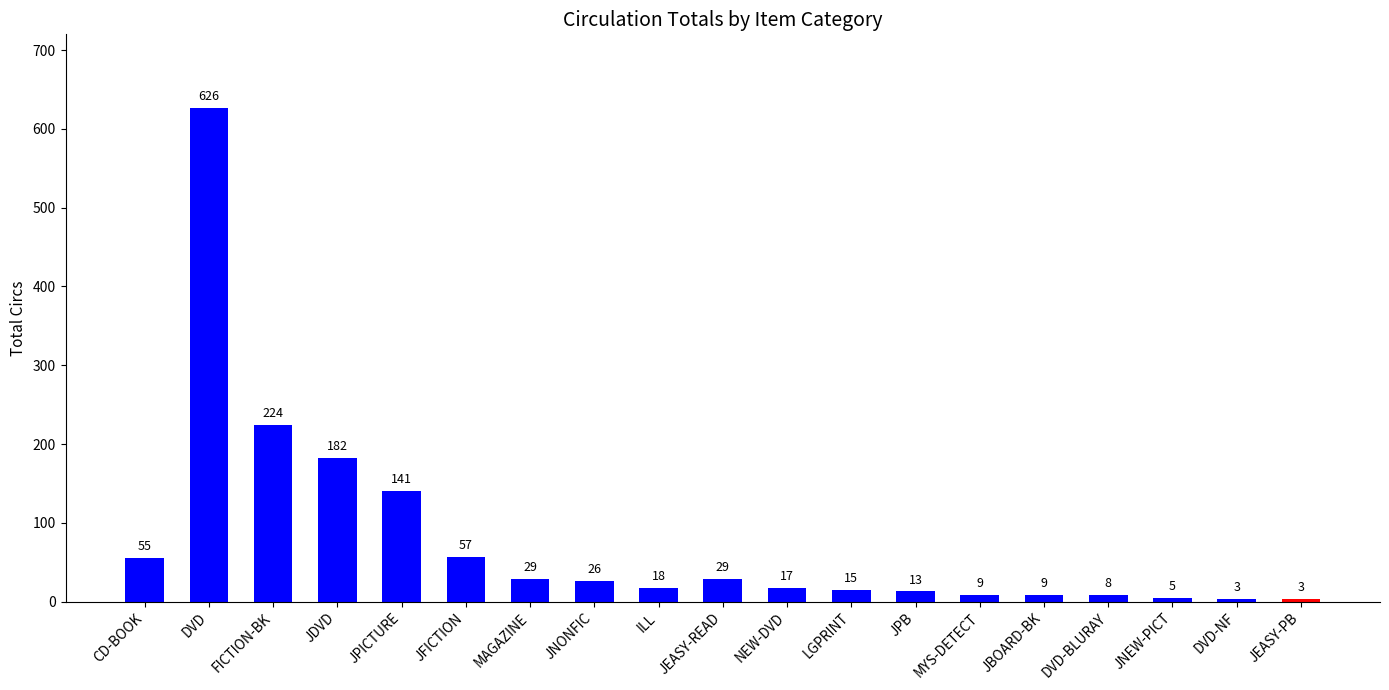

What is the label of the 15th bar from the left?

JBOARD-BK